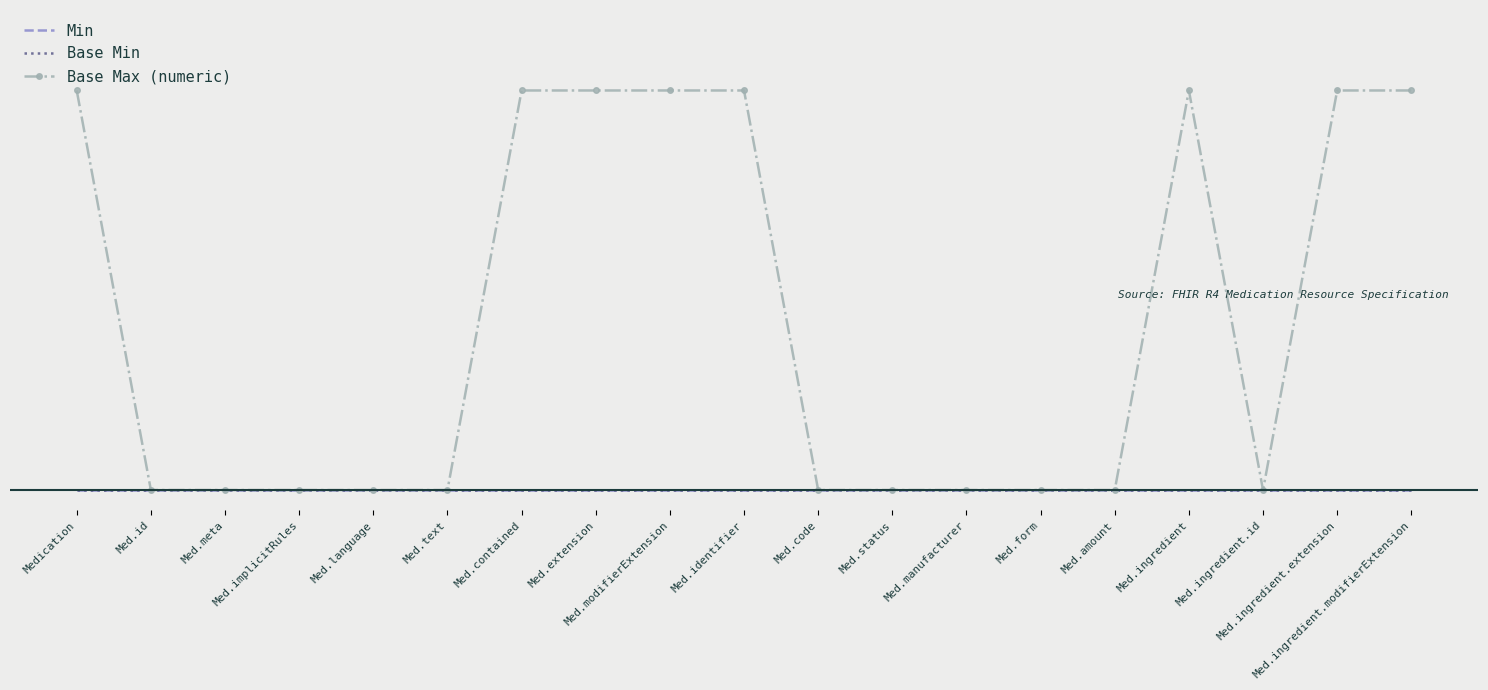

Which category has the lowest value across all series?

Medication